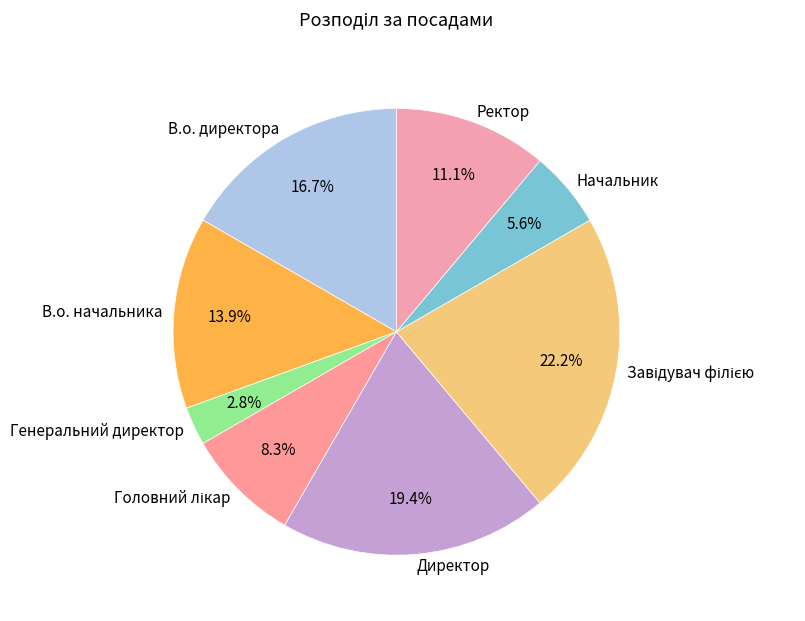

Between В.о. начальника and В.о. директора, which is larger?

В.о. директора